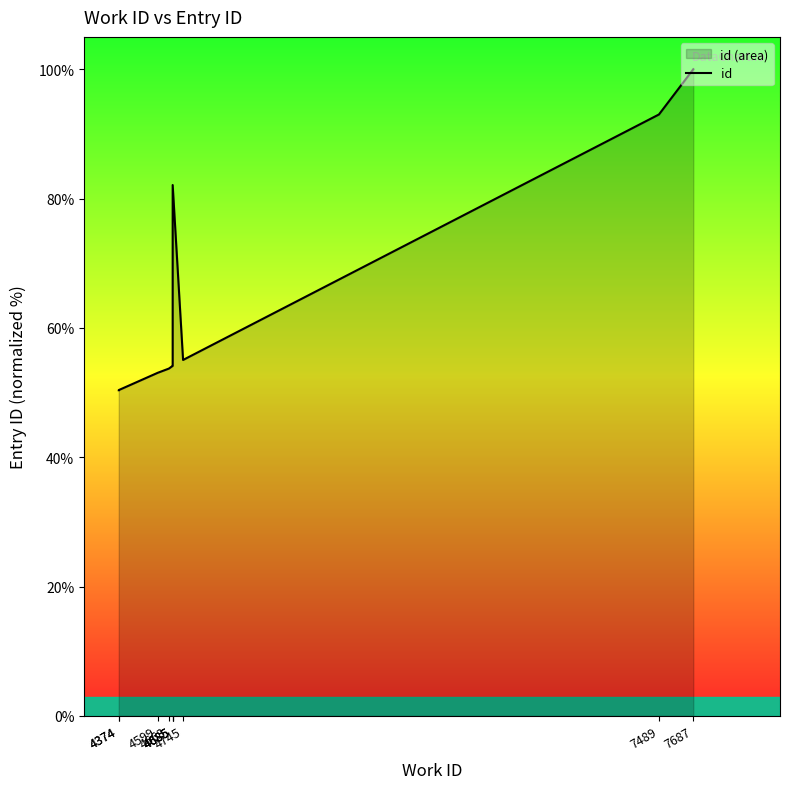

How many points are lower than both their immediate neighbors (excluding endpoints)?

1